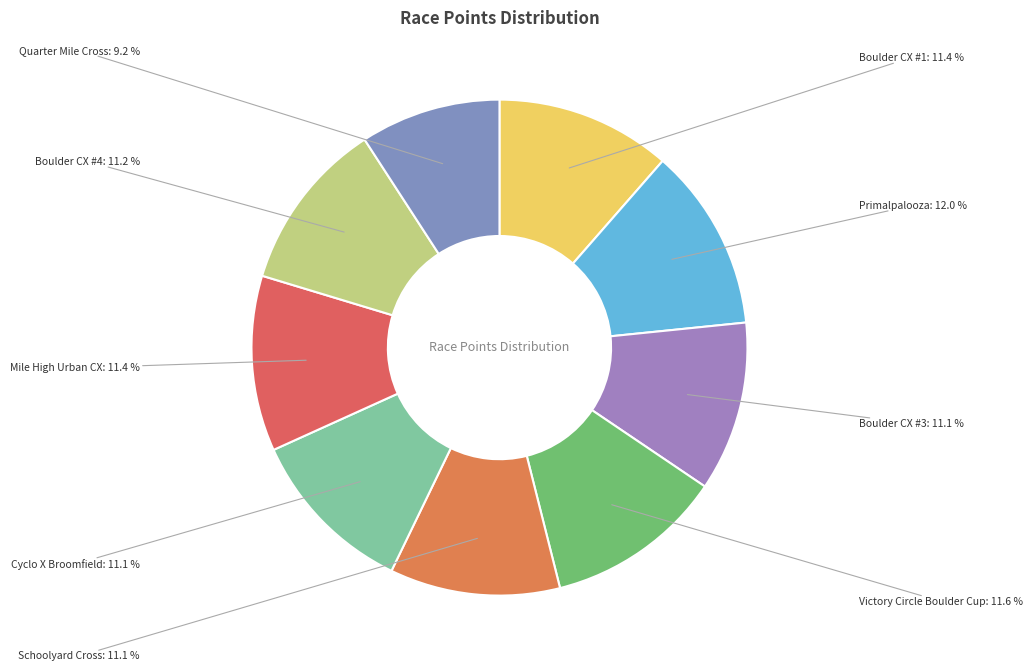

To the nearest percent, what is the difference between the largest and smallest slice percentages?

3%